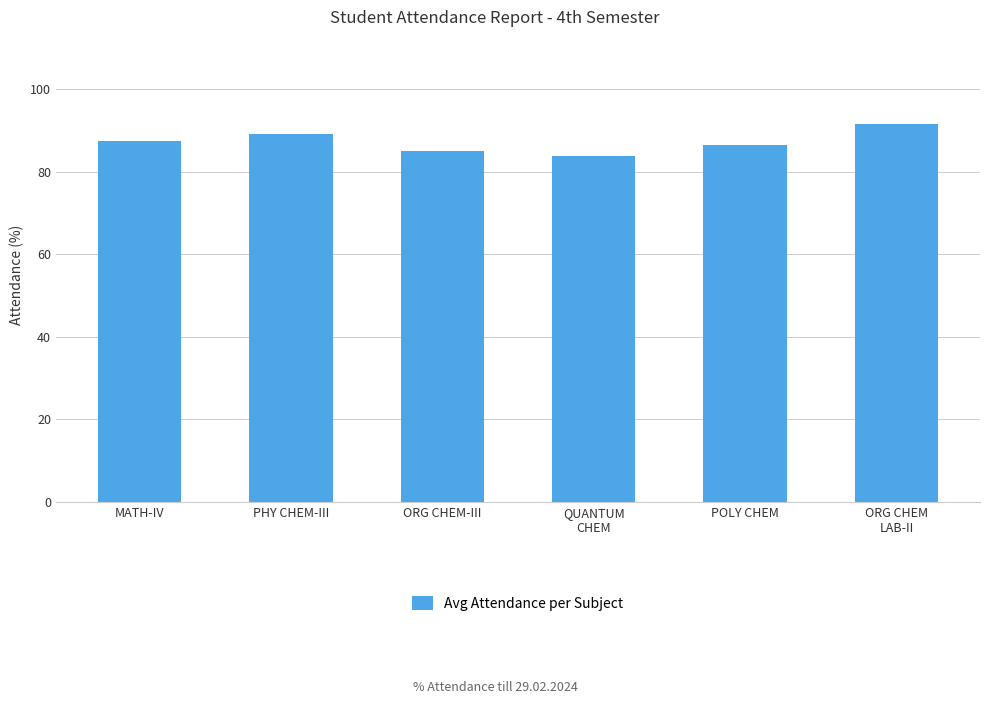

The chart shows a value of 52.3 at ORG CHEM
LAB-II. True or false?

False